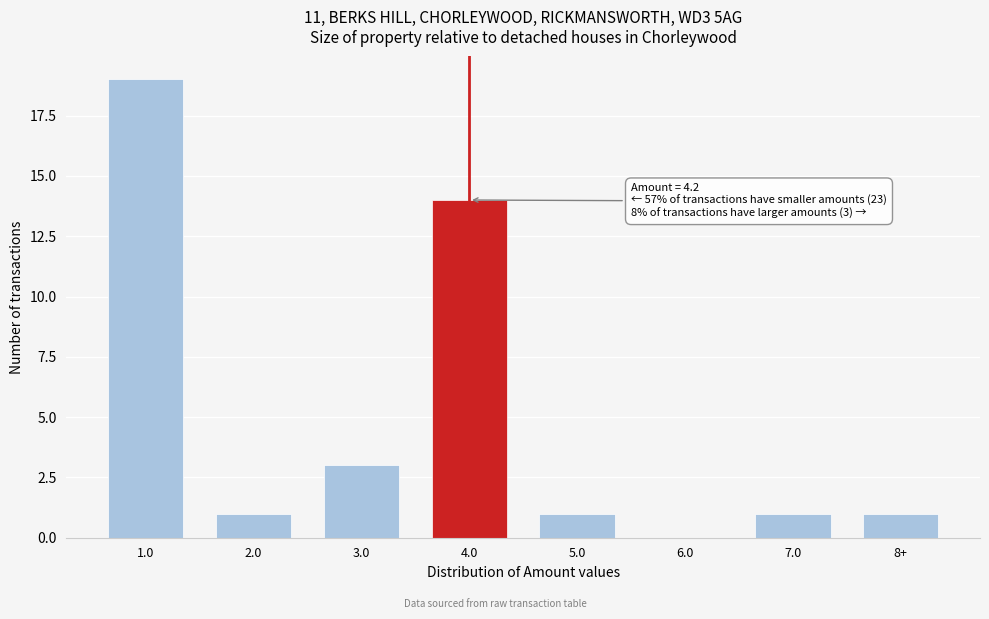

Reading left to right, what are all the values shown in this chart?

1.0=19	2.0=1	3.0=3	4.0=14	5.0=1	6.0=0	7.0=1	8+=1